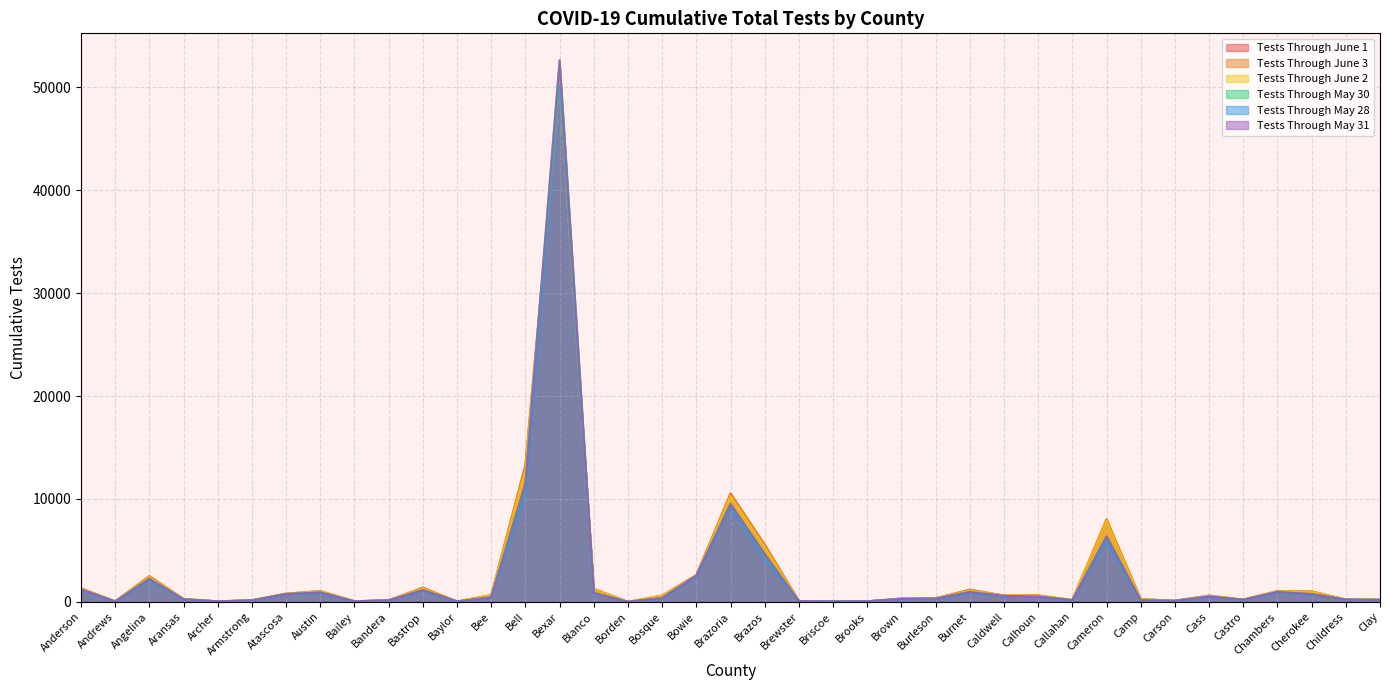

Count the number of categories in the chart.

39